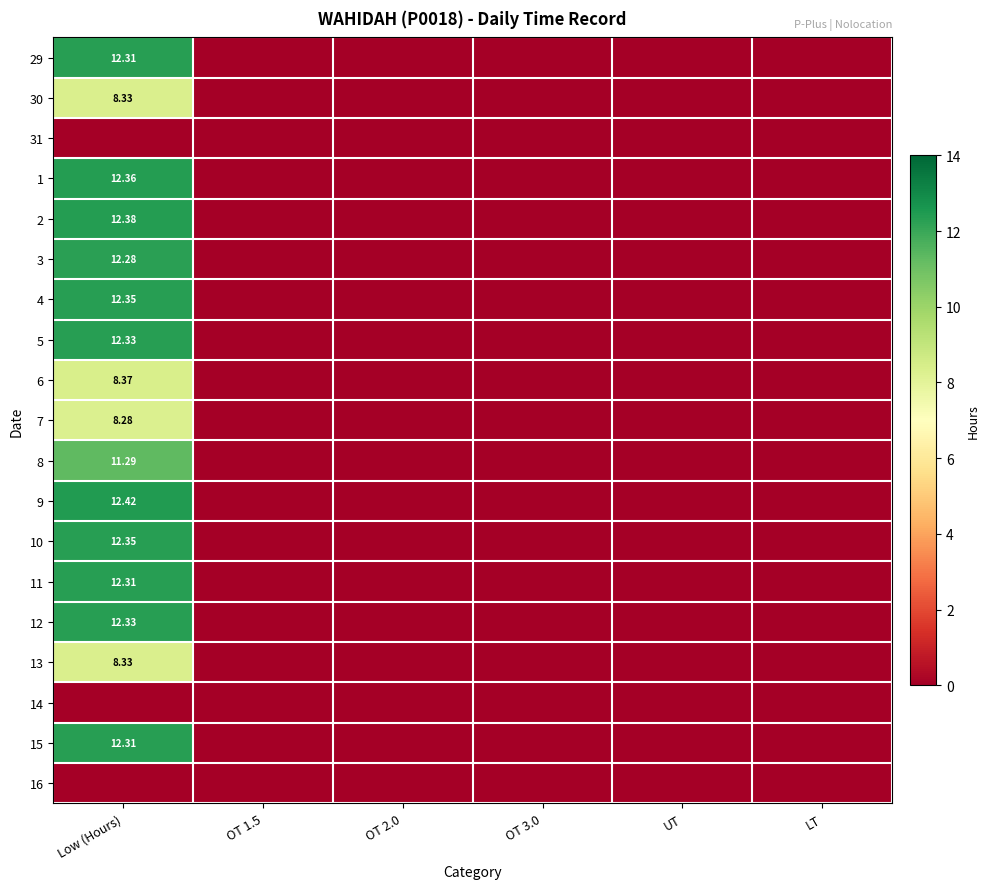

Count the number of data series in this chart.

19